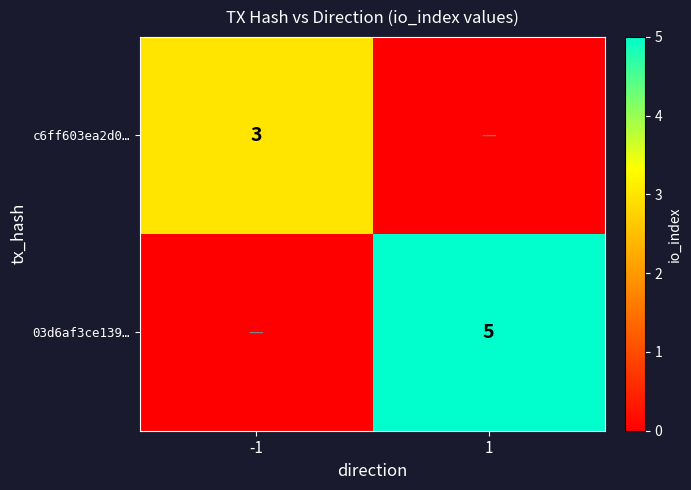

What is the spread (max minus min) of values at -1?

3